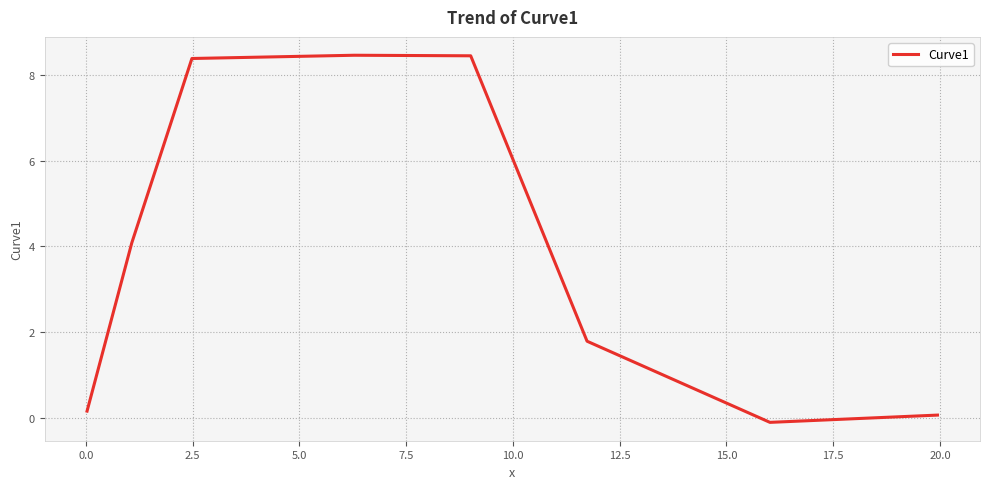

What is the average value?

3.9